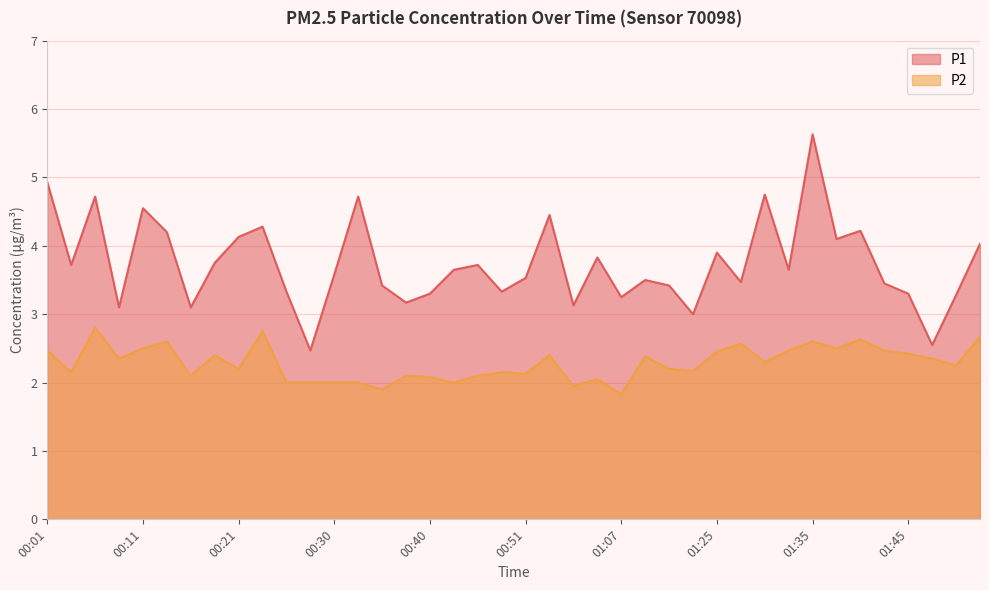

True or false: P1 and P2 cross at least once.

False